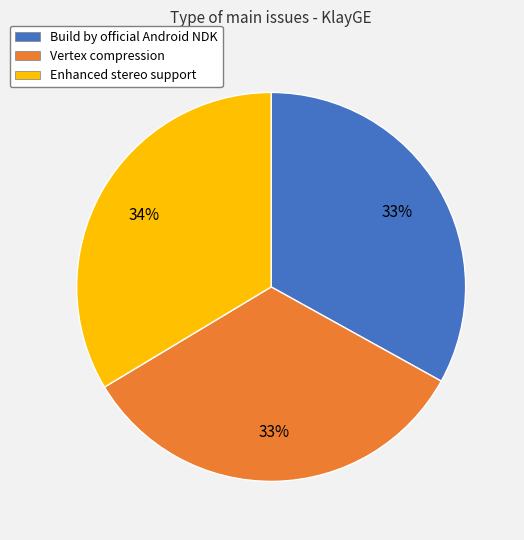

To the nearest percent, what is the combined percentage of Vertex compression and Enhanced stereo support?

67%